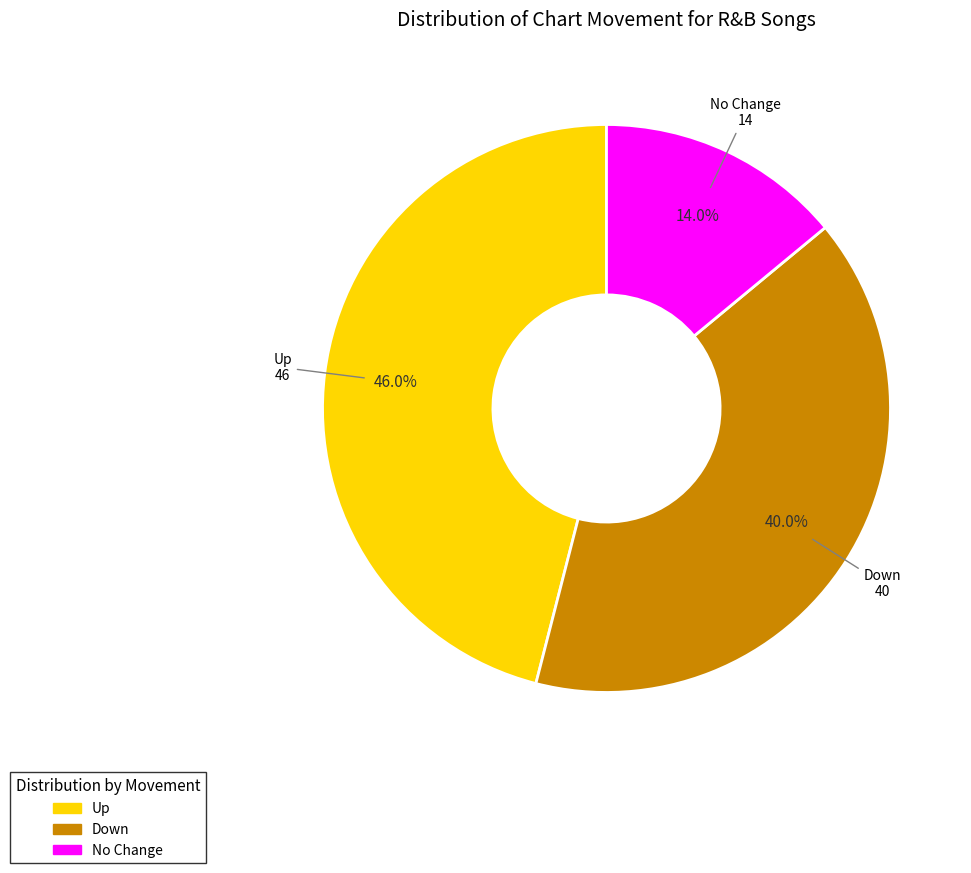

Does any single category account for the majority?

No